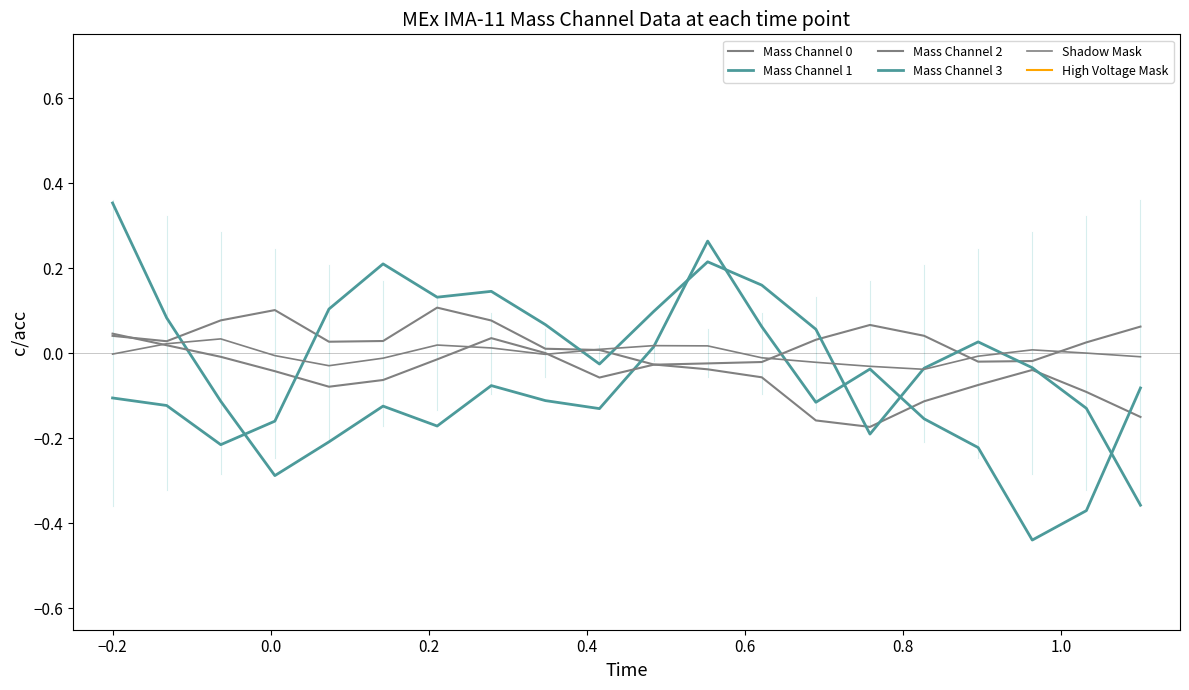

How many data points in Mass Channel 1 are above 0?

5